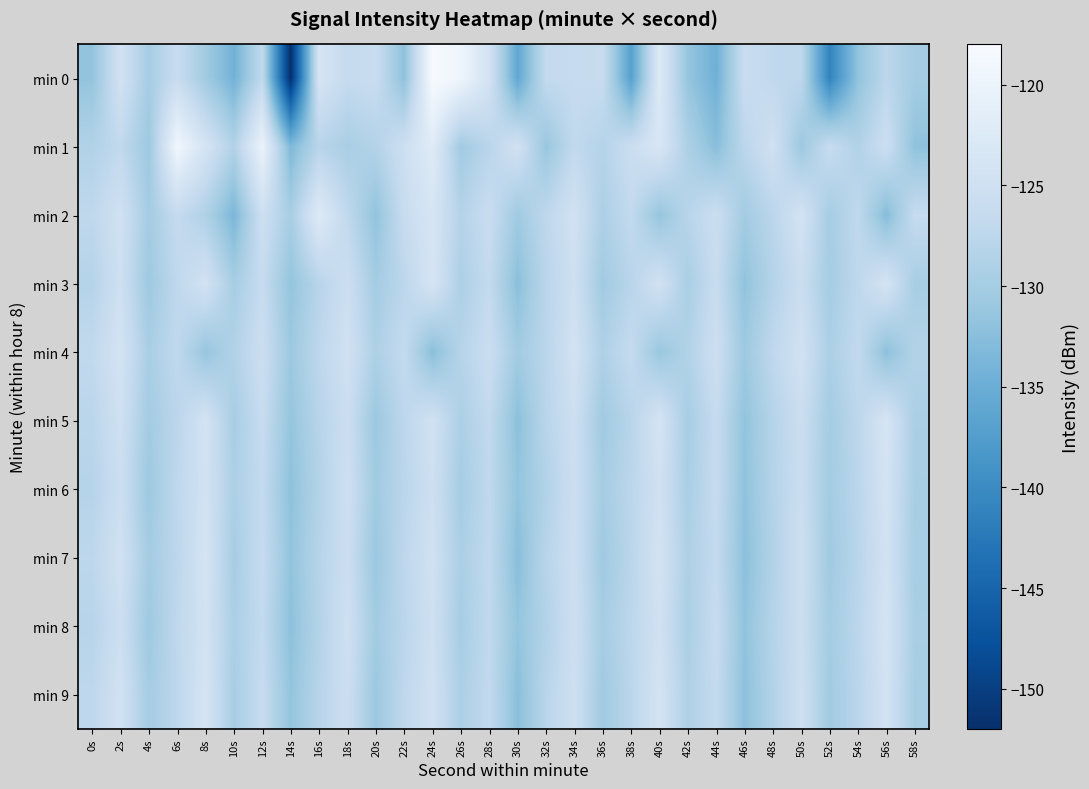

What is the difference between the highest and lowest values at 38s?

11.2